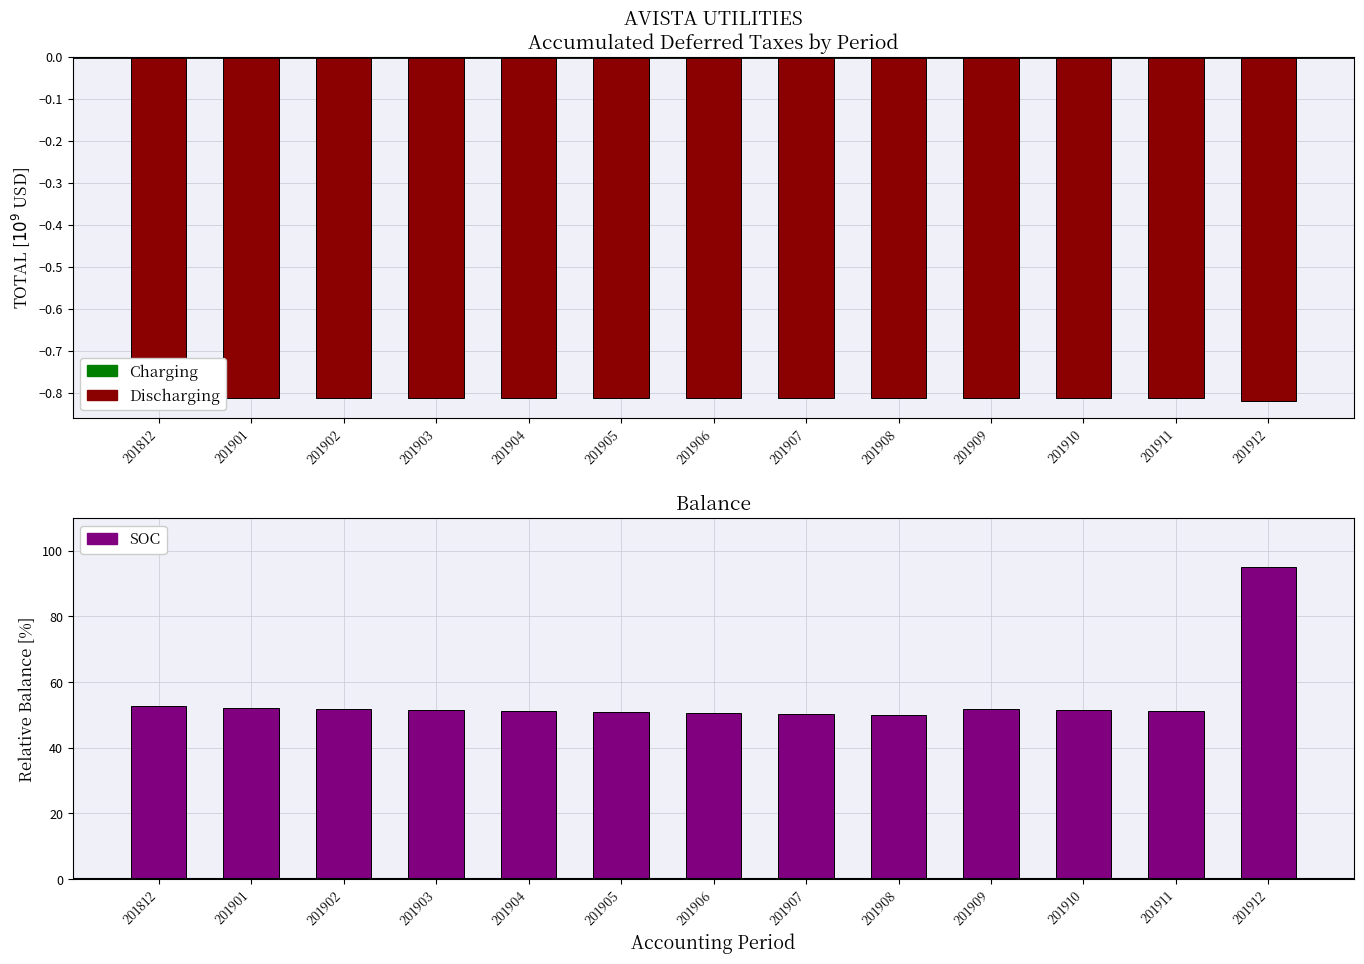

How many series are shown in this chart?

3